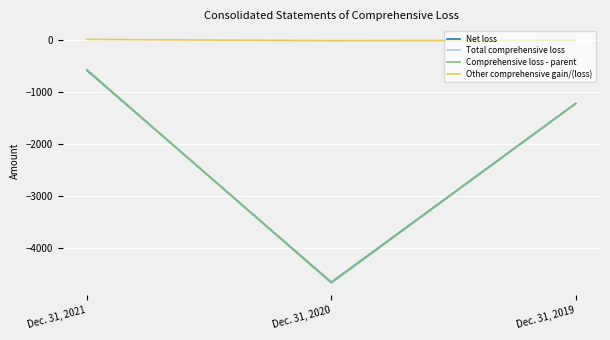

List the labels in order of Other comprehensive gain/(loss) value, largest first.

Dec. 31, 2021, Dec. 31, 2019, Dec. 31, 2020